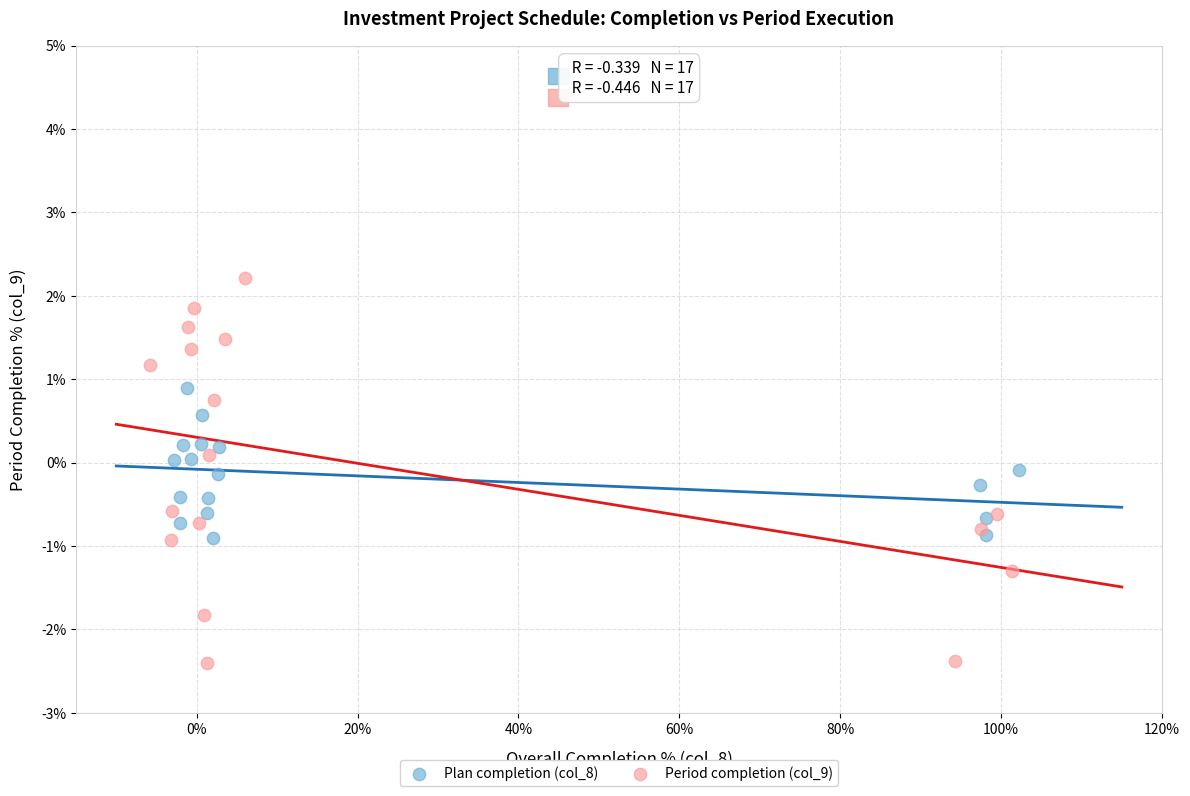

Which series contains the highest Y value?

Period completion (col_9)